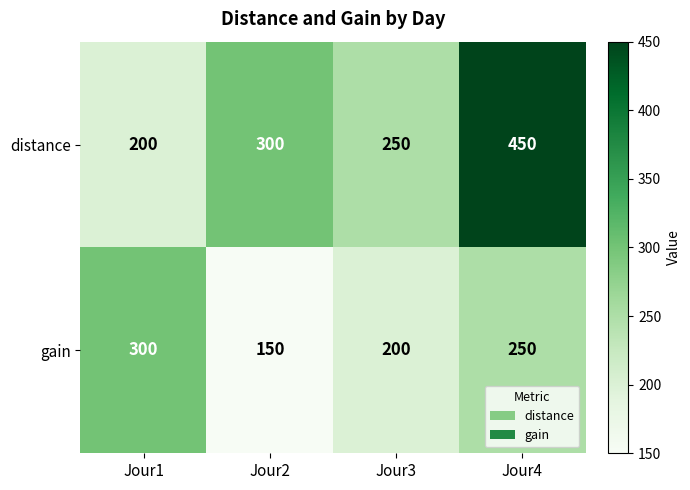

Which series has the widest spread of values?

distance